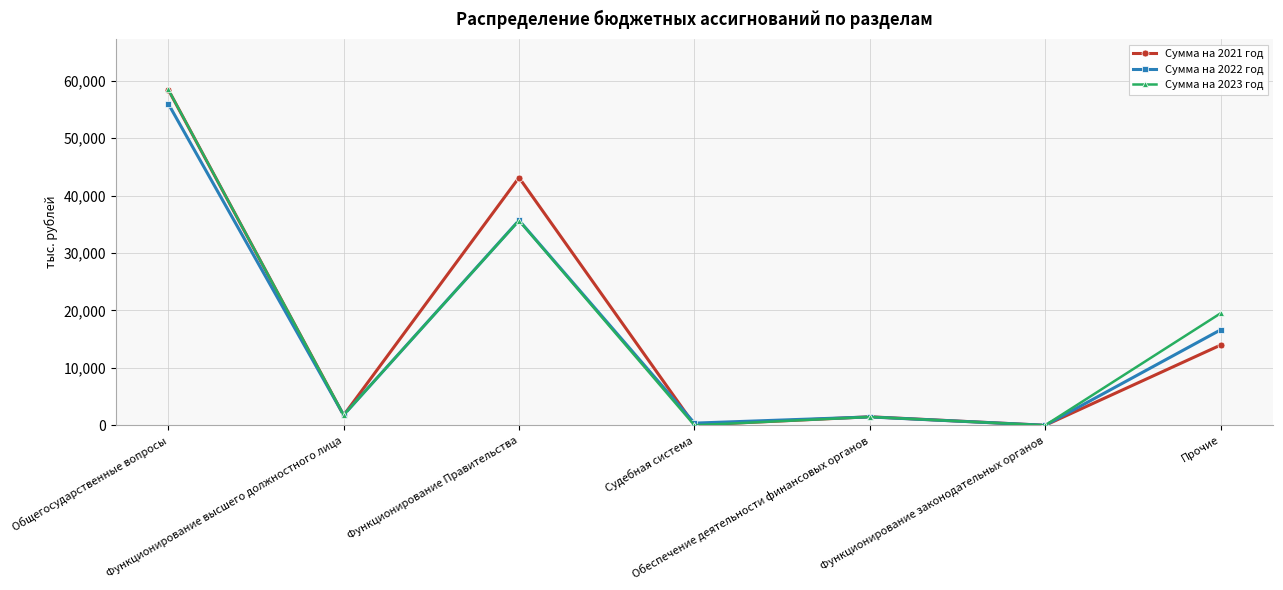

What is the value of the Сумма на 2021 год point at the 5th from the left?

1496.7